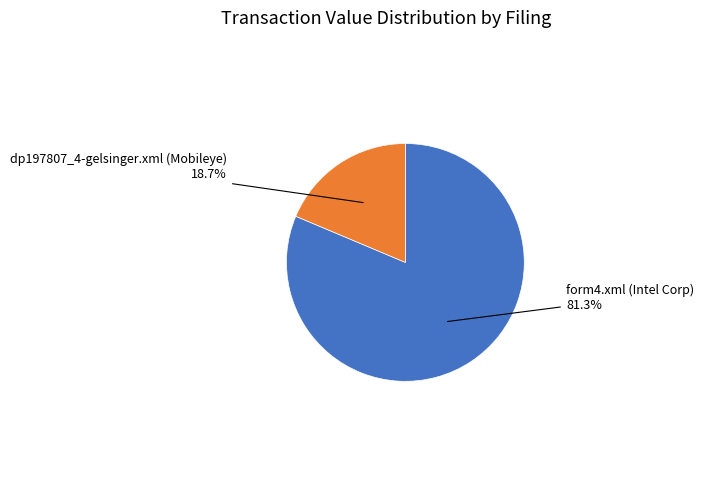

What is the smallest slice in the pie chart?

dp197807_4-gelsinger.xml (Mobileye)